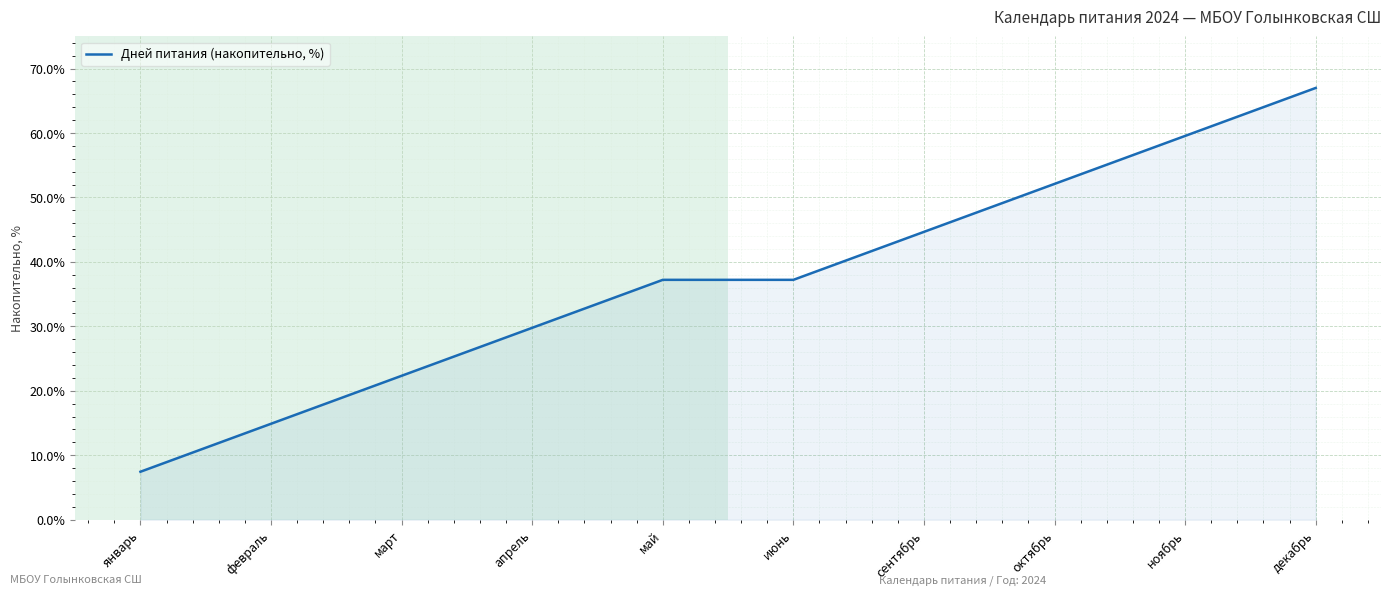

True or false: the data shows 67.0 at декабрь.

True